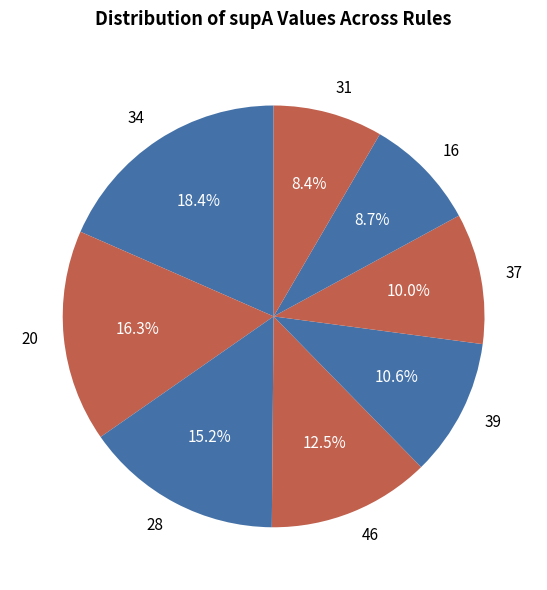

How many segments does this pie chart have?

8